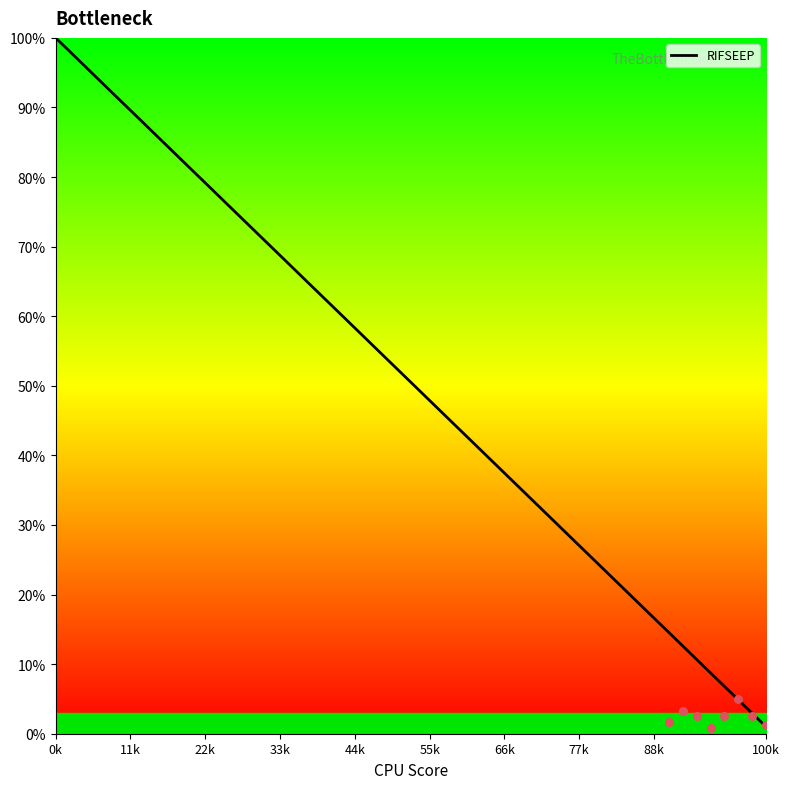

Approximately how many times larger is the value at 11 compared to 12?

1.1